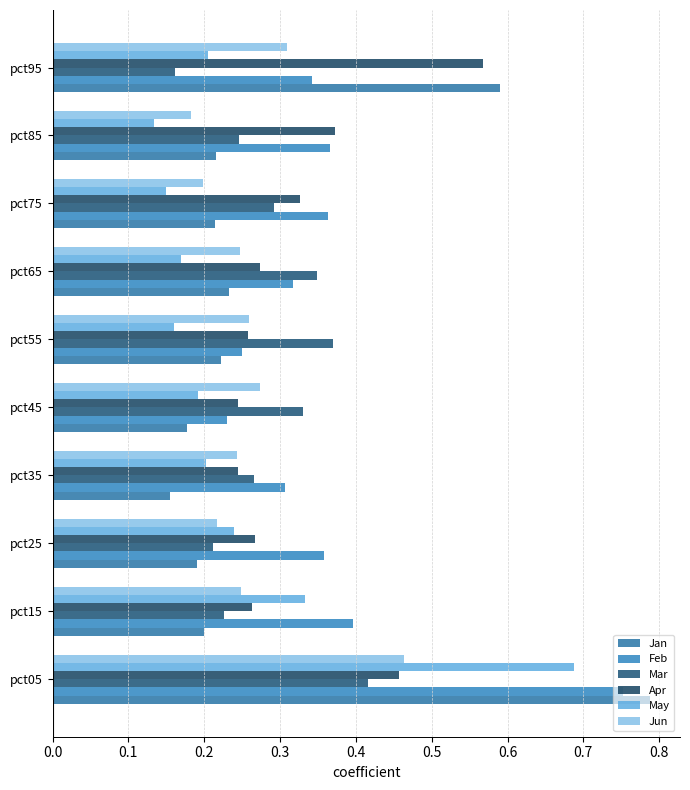

List the labels in order of Mar value, smallest first.

pct95, pct25, pct15, pct85, pct35, pct75, pct45, pct65, pct55, pct05